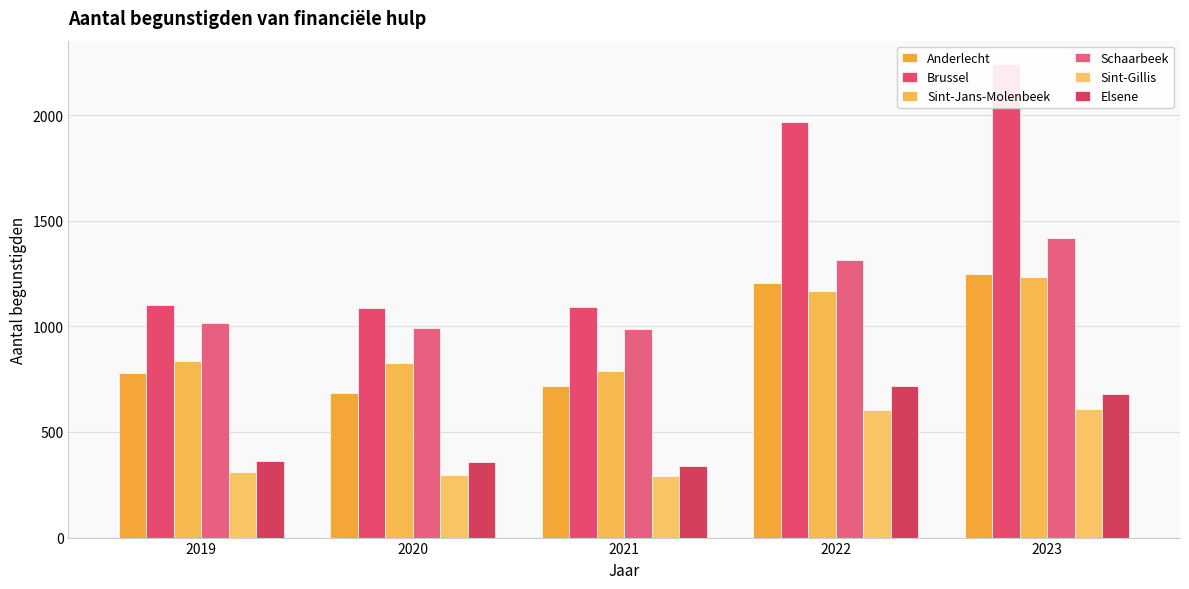

What is the greatest value displayed?

2241